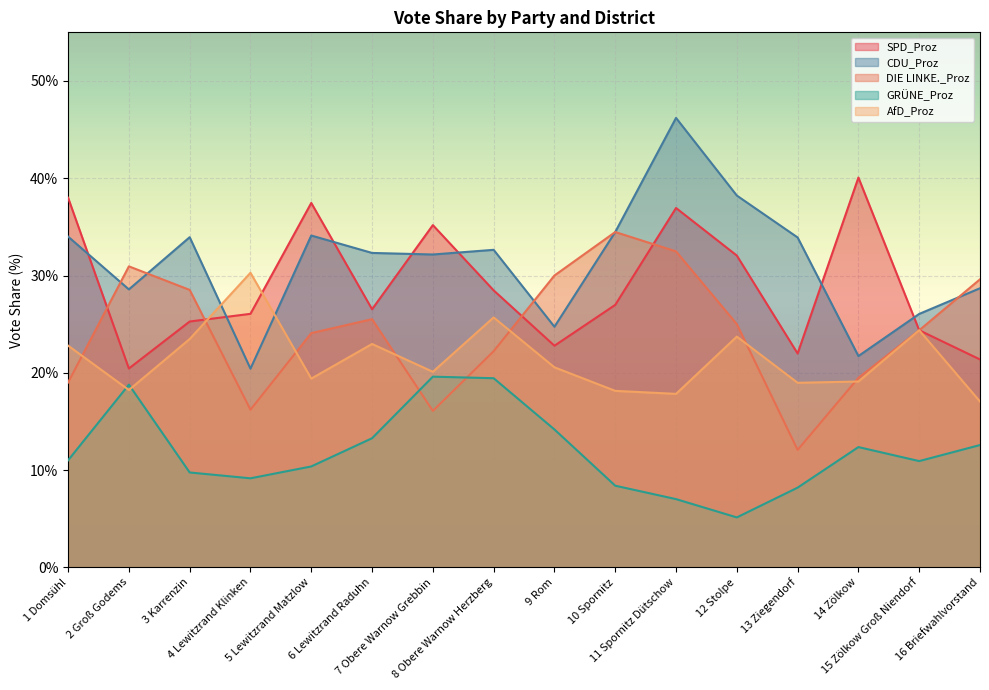

Where is AfD_Proz nearest to the value 23?

6 Lewitzrand Raduhn